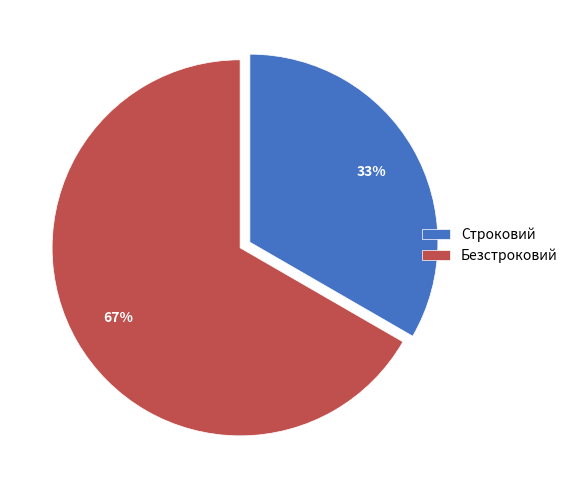

What is the majority slice?

Безстроковий